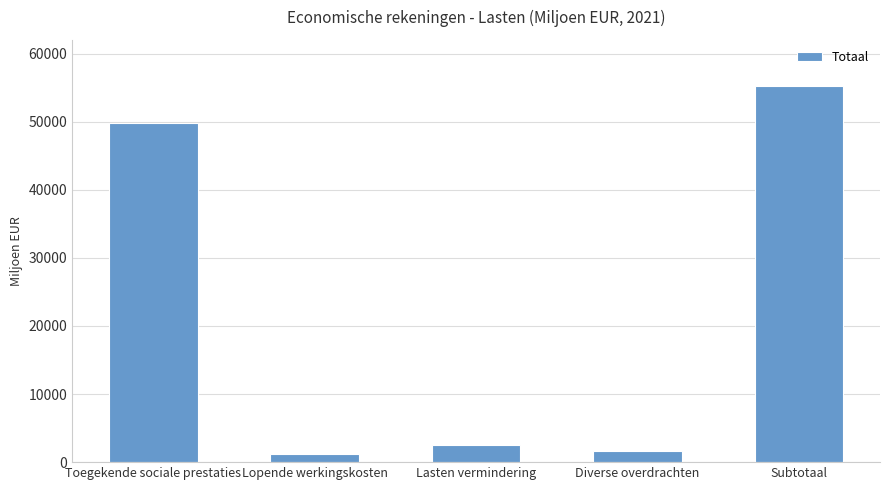

The value at Toegekende sociale prestaties is 49829.8. True or false?

True